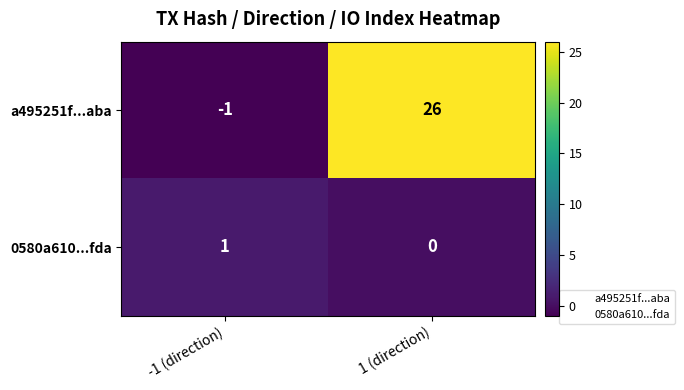

Is it true that 0580a610...fda equals 1 at -1 (direction)?

True